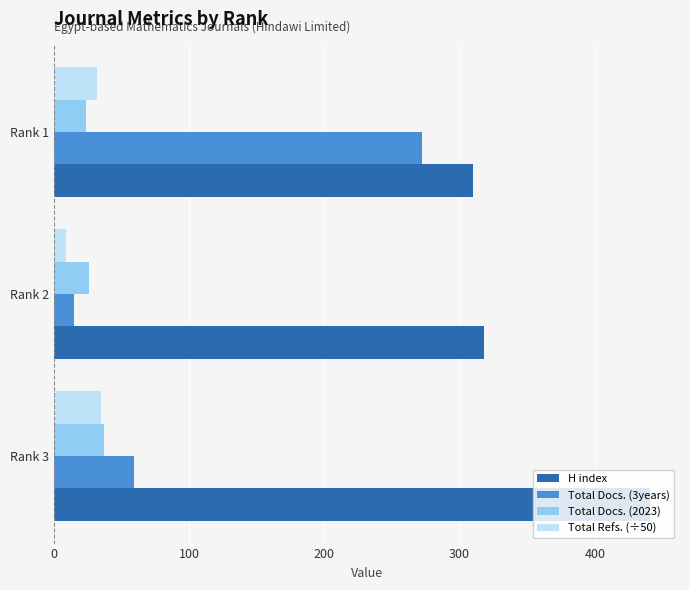

The value of H index at Rank 1 is 310.0. True or false?

True